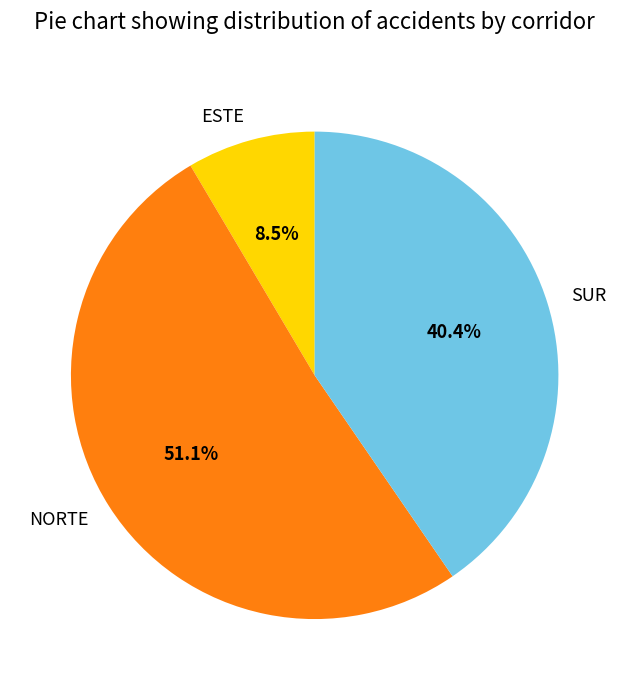

Combined, what portion of the pie is ESTE and SUR?

48.9%